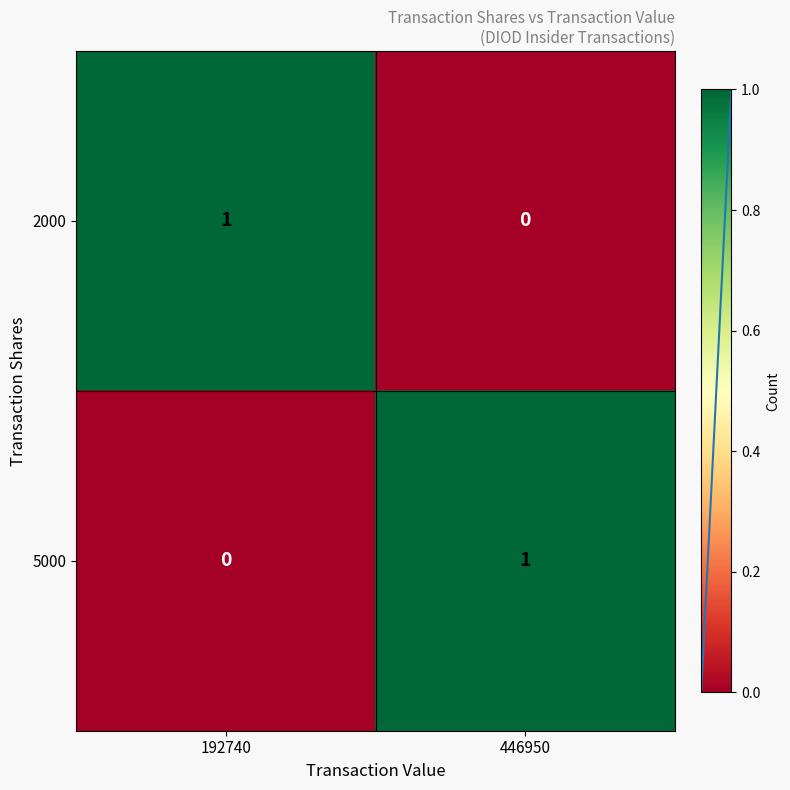

Reading left to right, what are all the values shown in this chart?

2000: 192740=1	446950=0
5000: 192740=0	446950=1